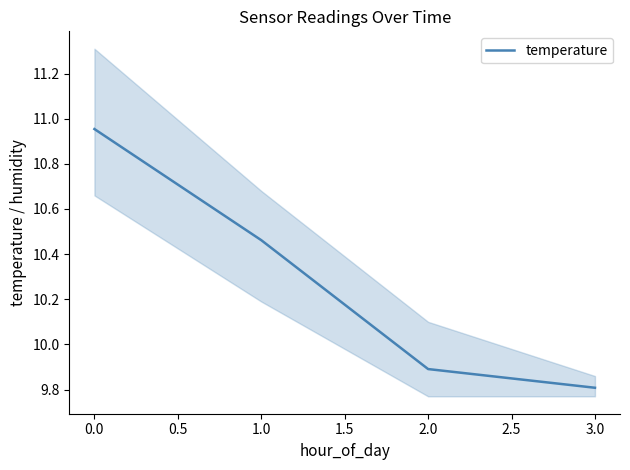

Which category has the lowest value in the temperature series?

3.0